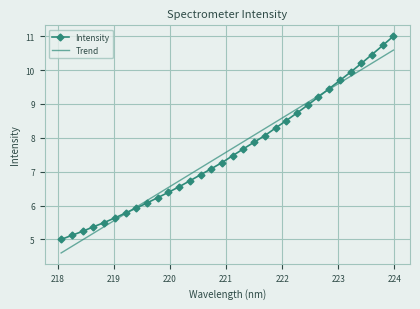

Which series has the widest spread of values?

Intensity